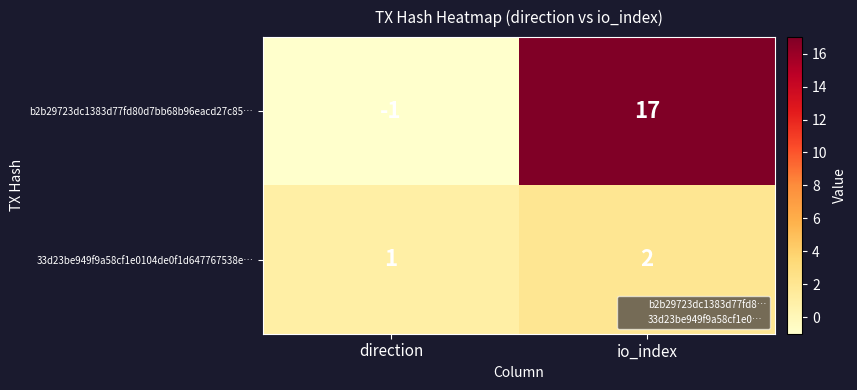

Reading left to right, transcribe all the data shown in this chart.

b2b29723dc1383d77fd80d7bb68b96eacd27c85…: direction=-1	io_index=17
33d23be949f9a58cf1e0104de0f1d647767538e…: direction=1	io_index=2